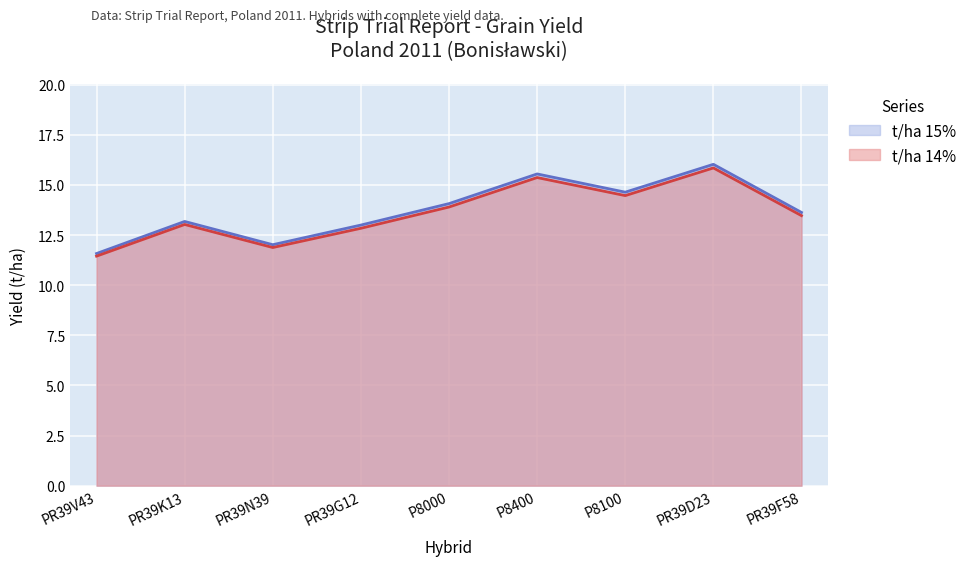

What are all the series names shown in the legend?

t/ha 15%, t/ha 14%